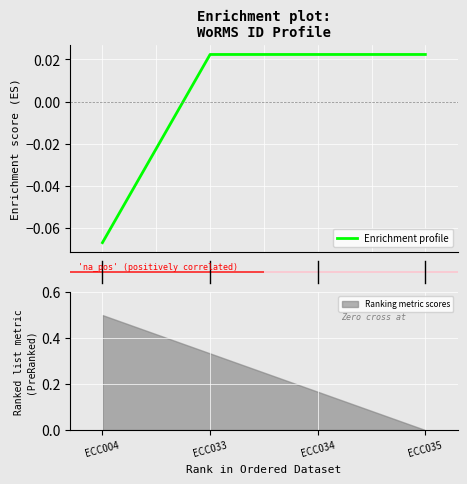

True or false: Ranking metric scores has a value of 0.0 at ECC035.

True